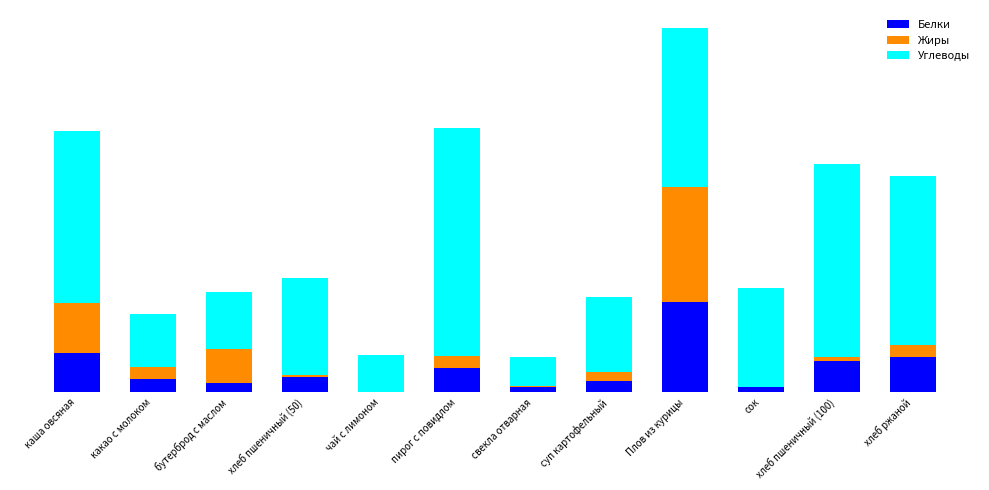

The Белки series shows 1.9 at хлеб пшеничный (100). True or false?

False